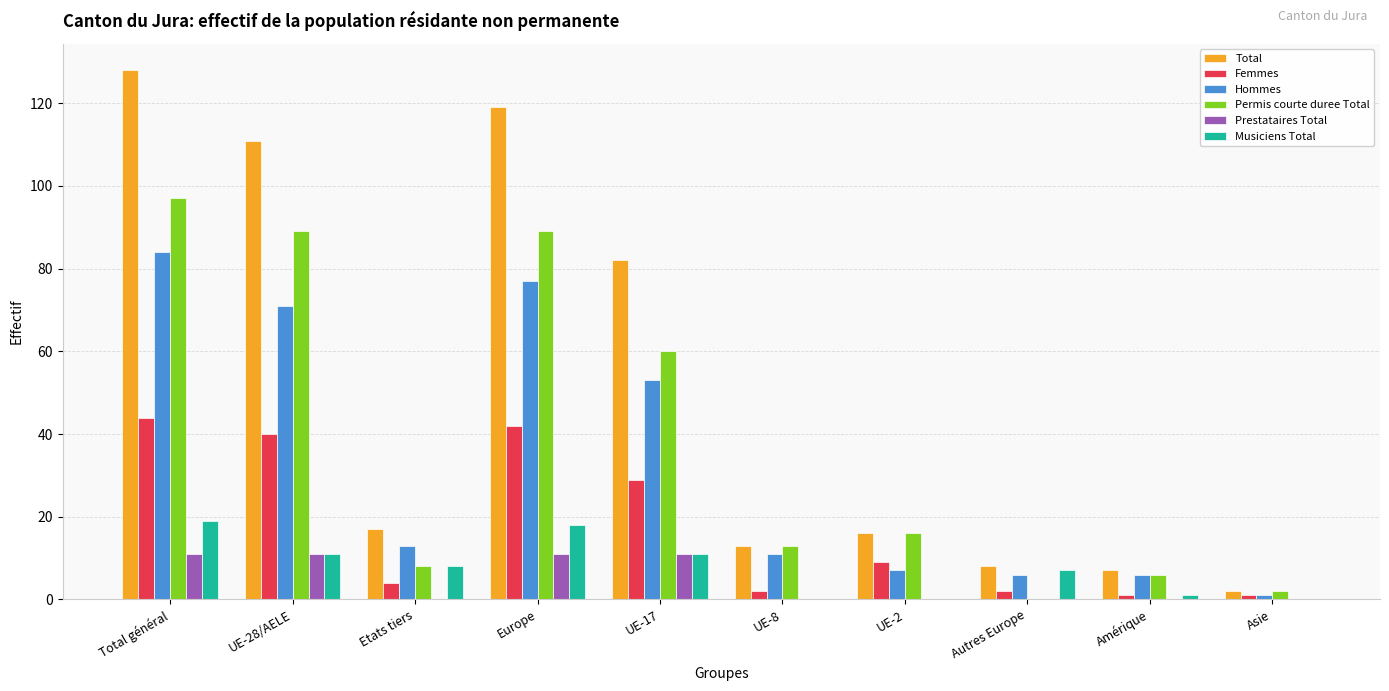

The value of Permis courte duree Total at UE-17 is 60. True or false?

True